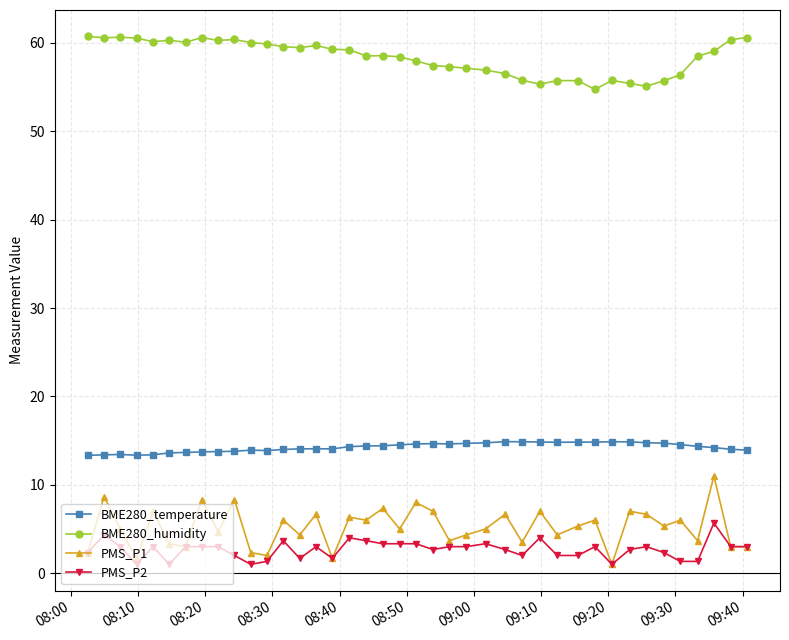

Which series has the largest total across all categories?

BME280_humidity